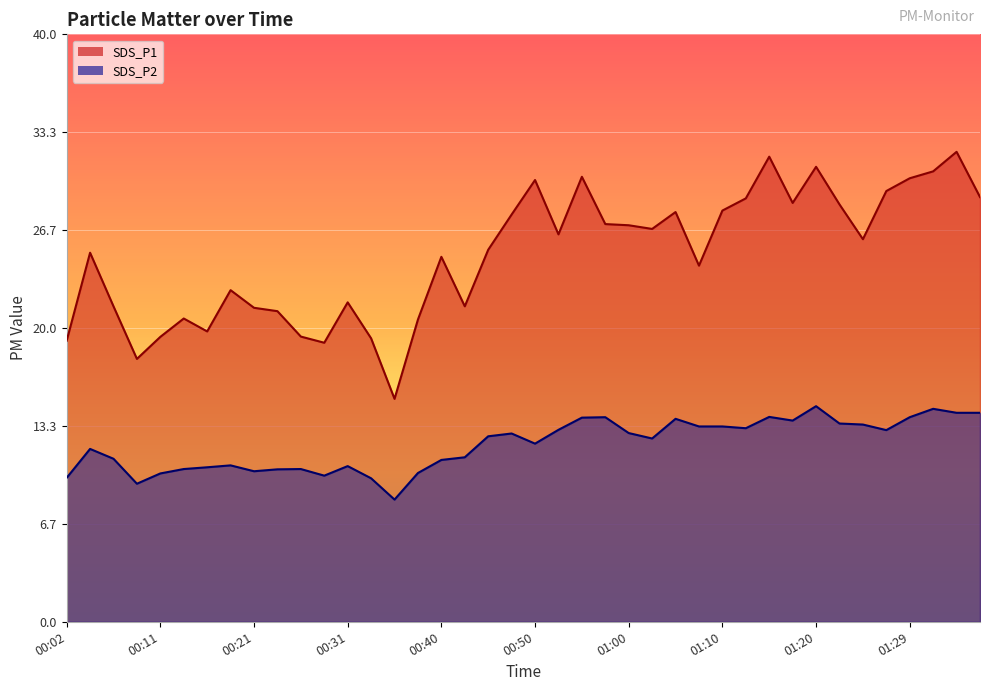

Which series changed the most between 00:09 and 01:27?

SDS_P1